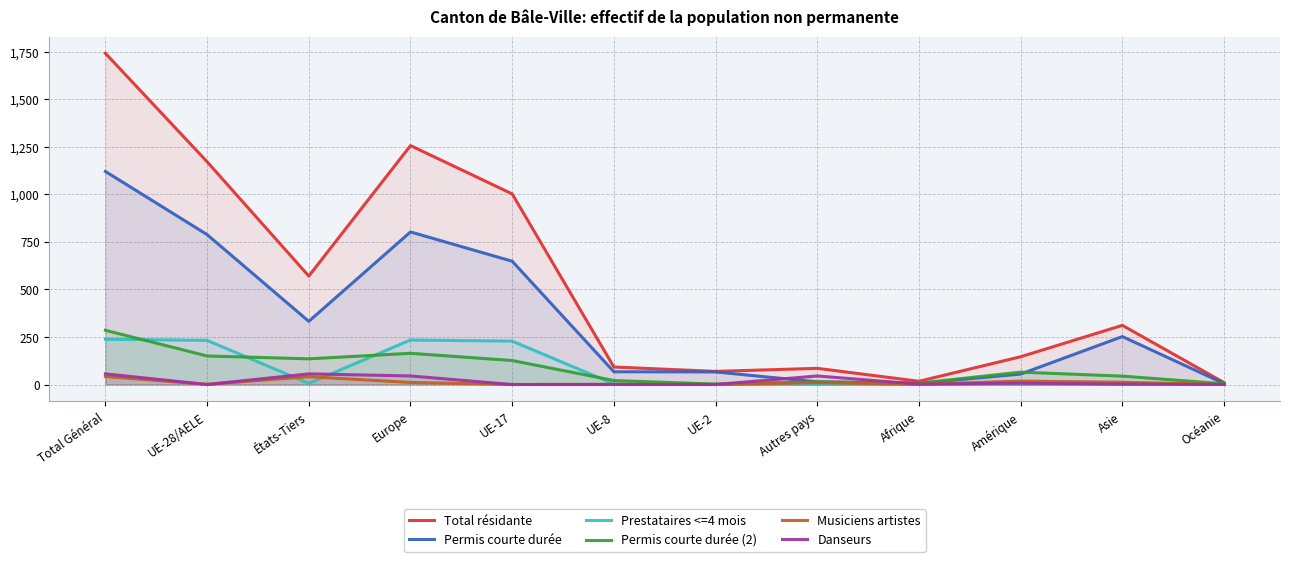

What are all the series names shown in the legend?

Total résidante, Permis courte durée, Prestataires <=4 mois, Permis courte durée (2), Musiciens artistes, Danseurs